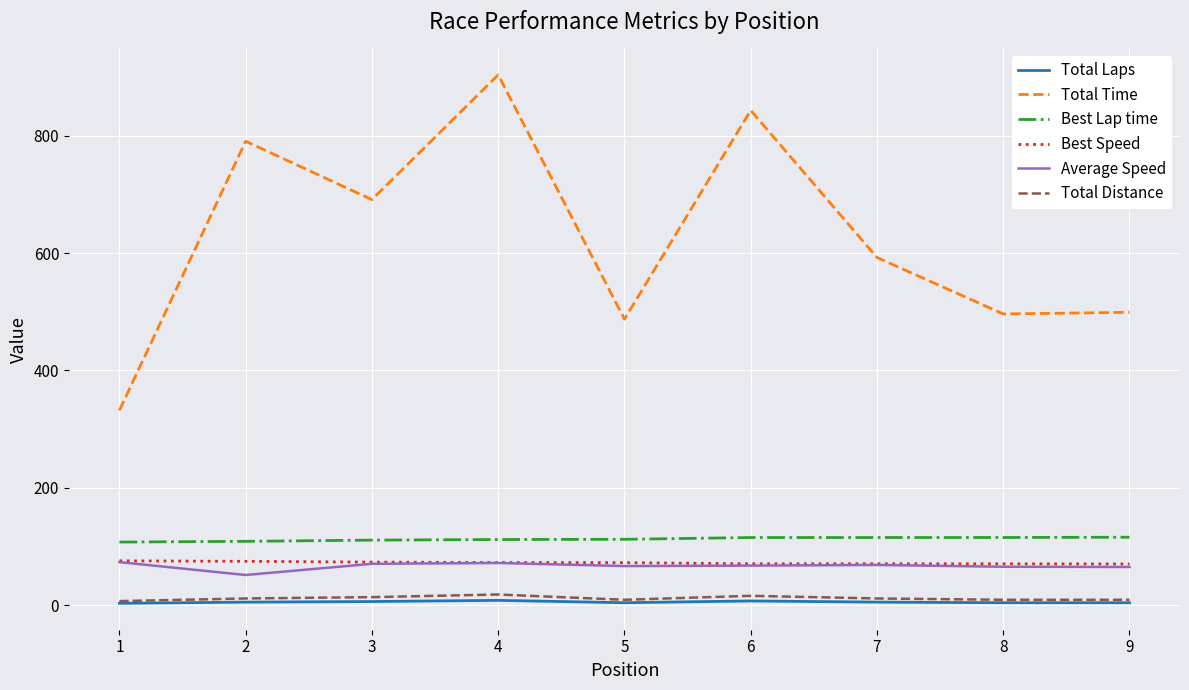

Where is Total Time nearest to the value 617?

7